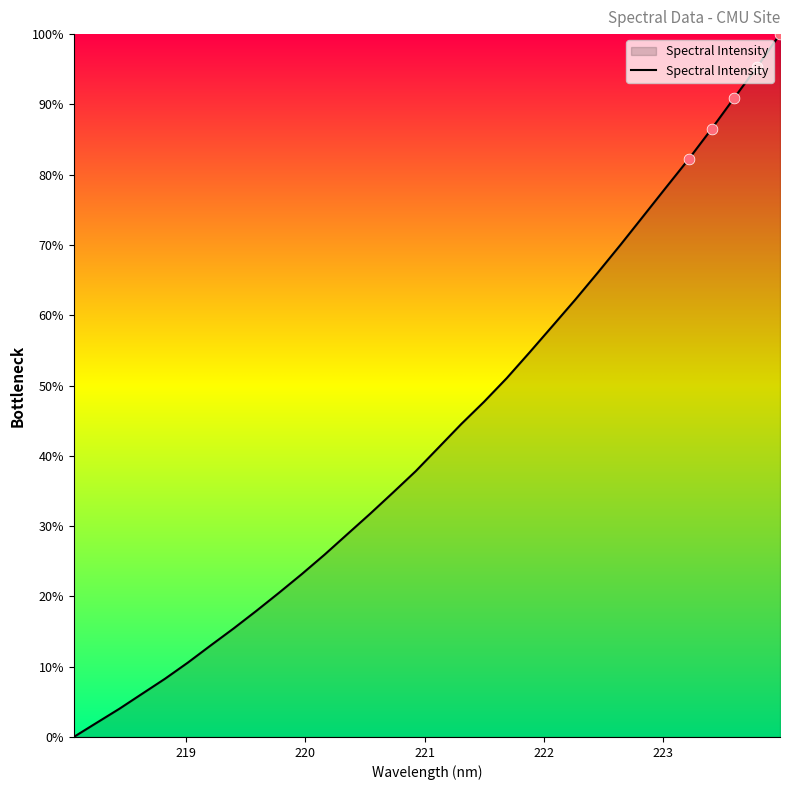

What is the maximum value shown in the chart?

100.0